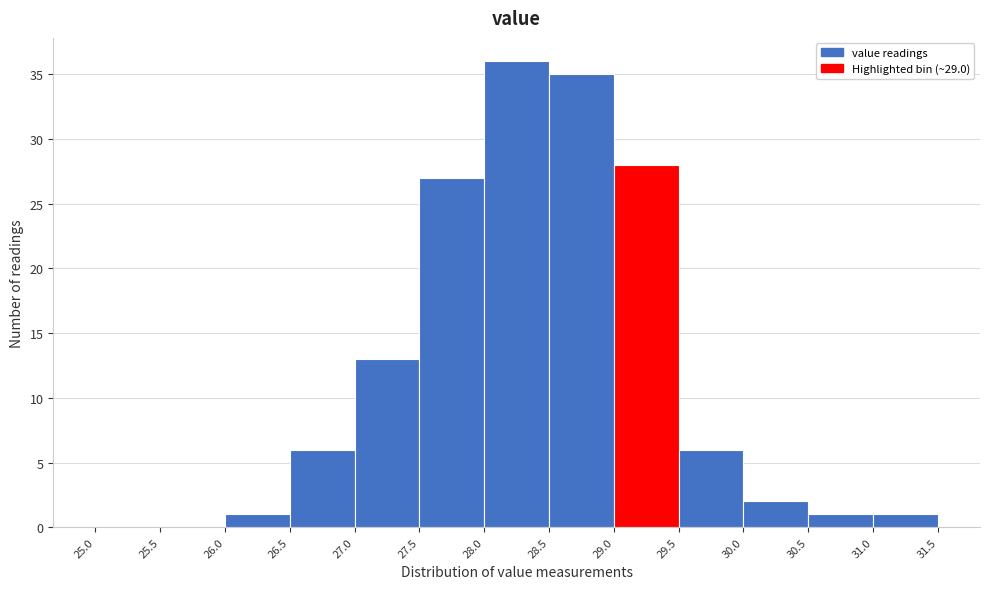

How tall is the bar that spans 29.0 to 29.5 on the x-axis? The values are not printed on the chart, so give them approximately, as read against the axis.

28